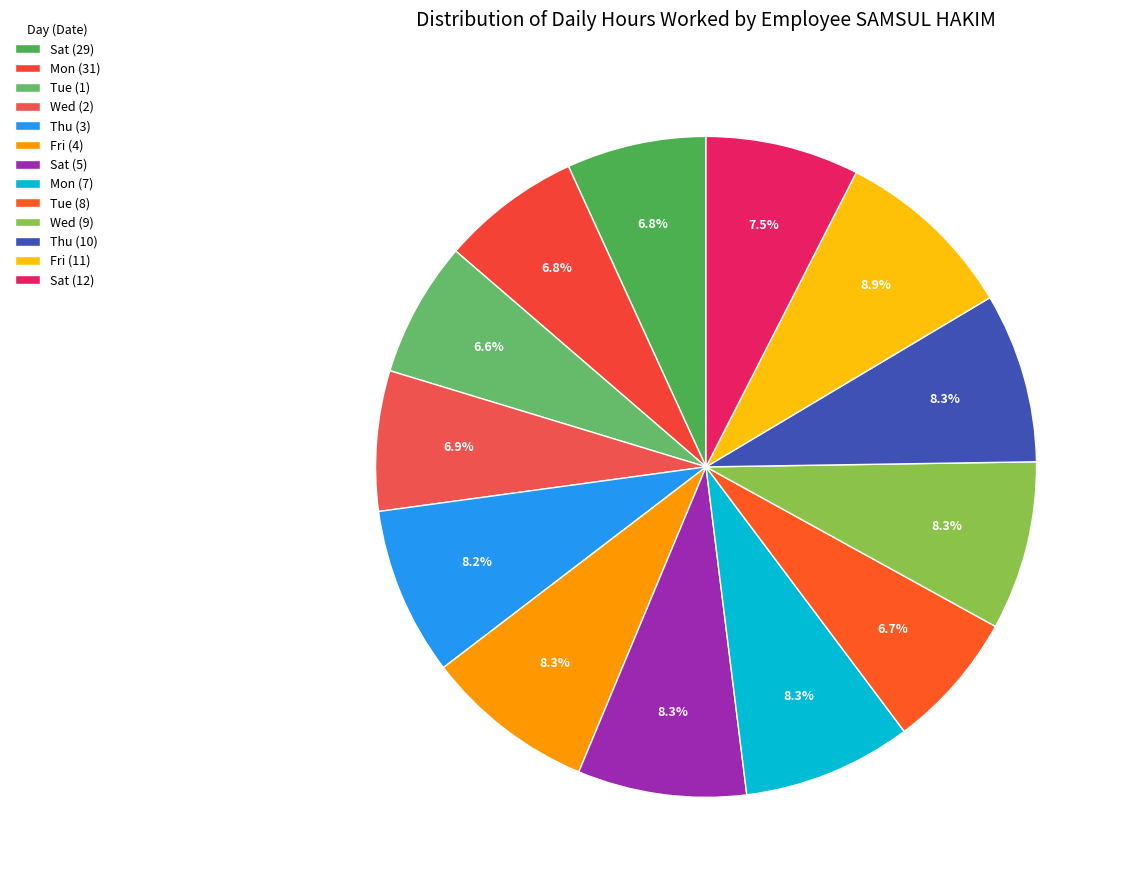

How many segments does this pie chart have?

13